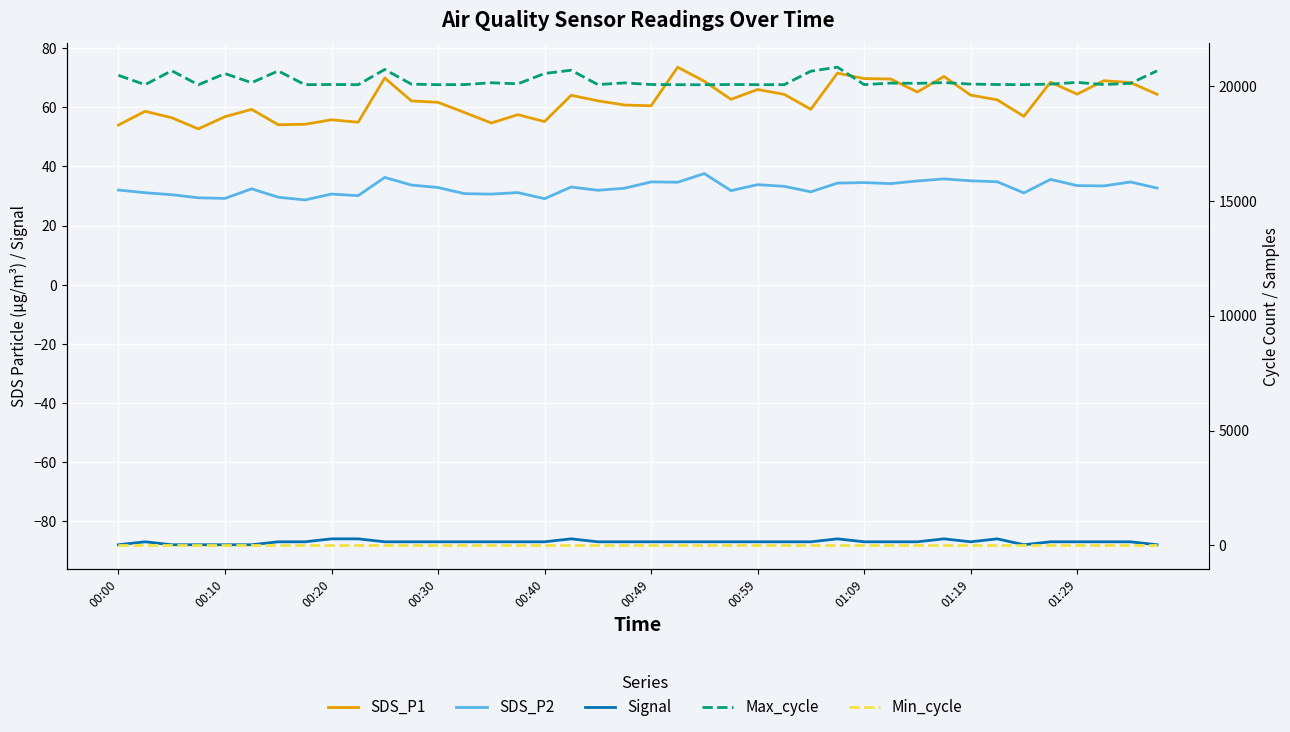

True or false: Min_cycle and SDS_P1 intersect in this chart.

False